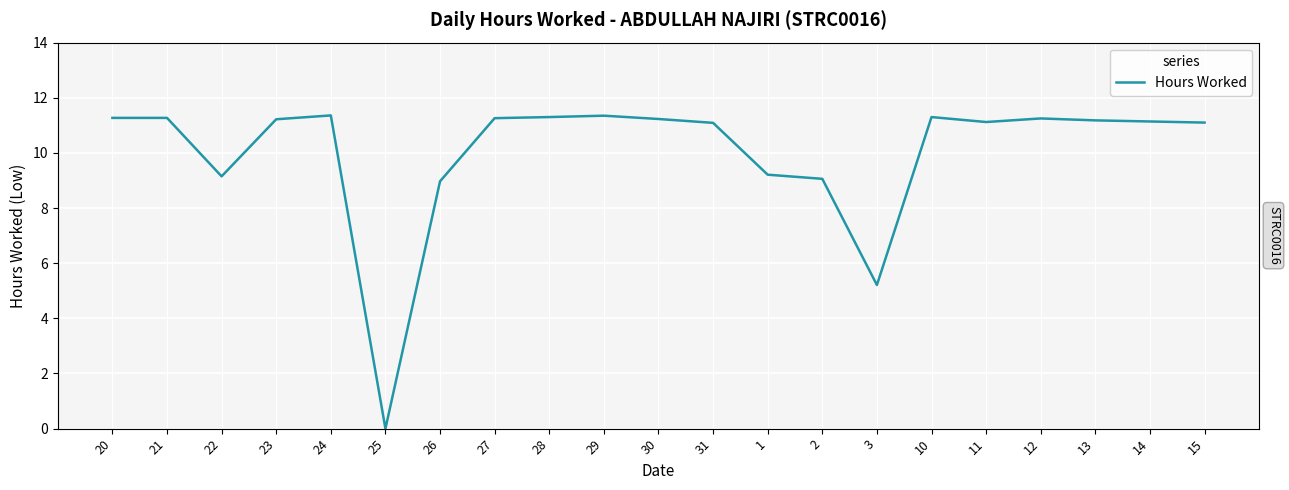

True or false: the data has more than 0 interior local peaks.

True